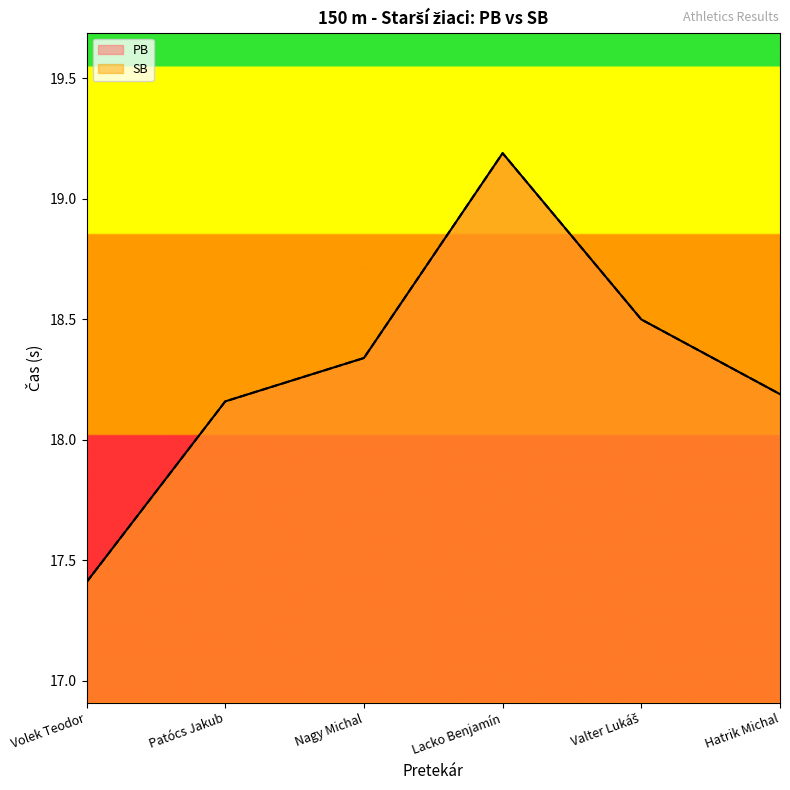

At how many categories does at least one series exceed 19?

1